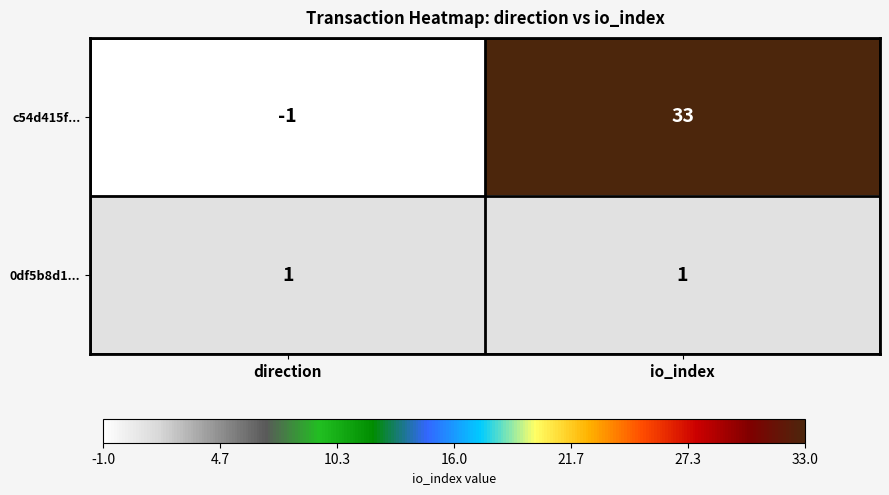

True or false: 0df5b8d1... has a value of 0 at direction.

False